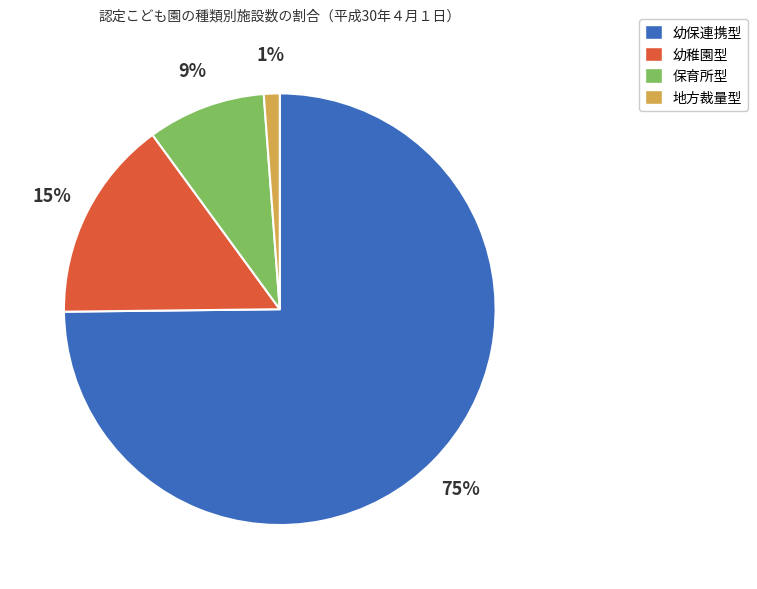

Do 幼稚園型 and 地方裁量型 together represent more than half of the pie?

No